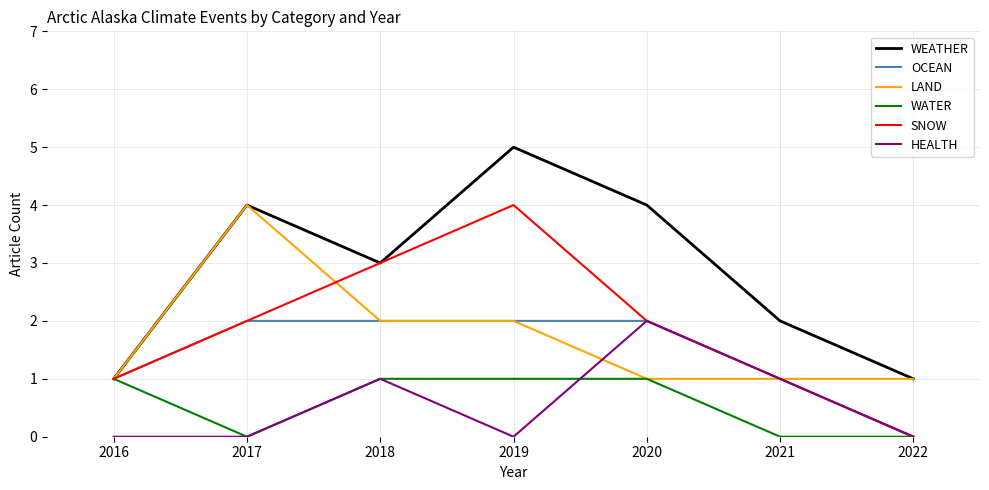

At which category does WEATHER reach its first local valley?

2018